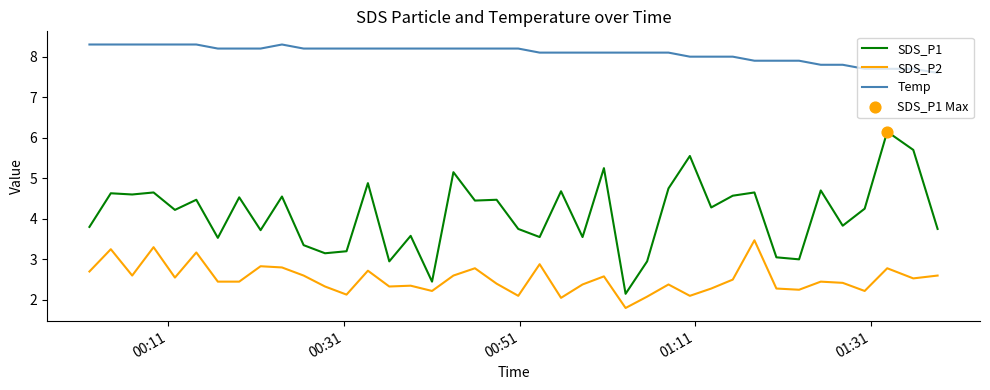

Which series has the largest total across all categories?

Temp